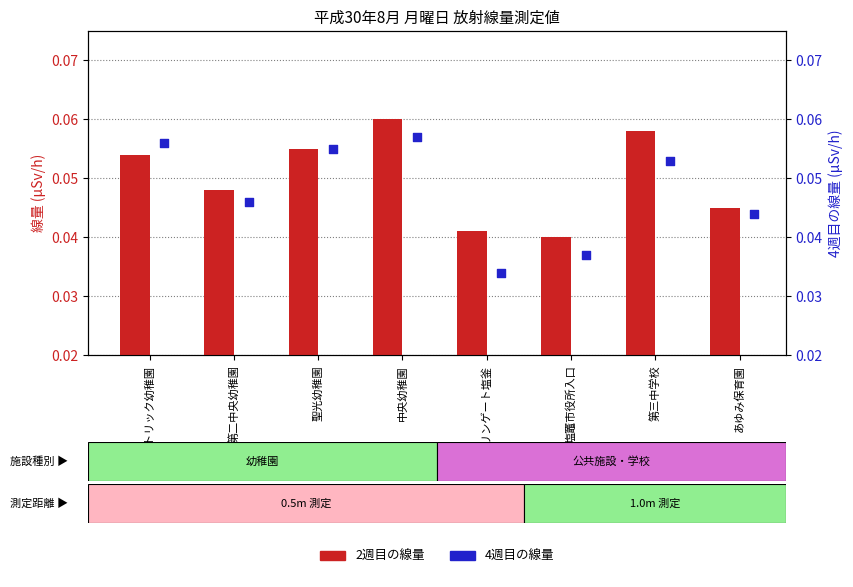

At which category is the sum across all series the highest?

中央幼稚園